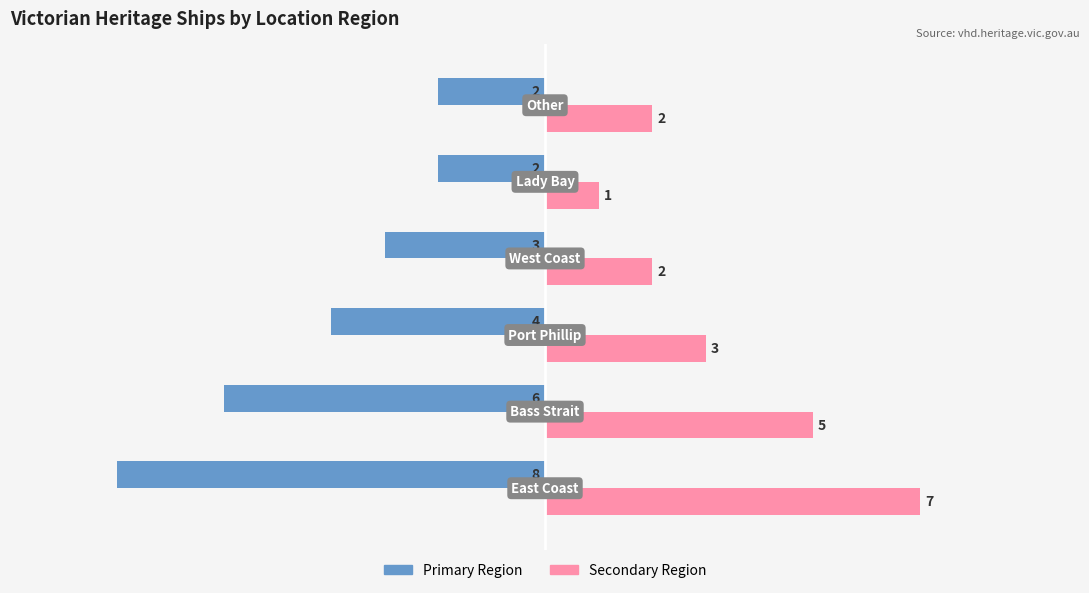

What is the smallest value displayed?

-8